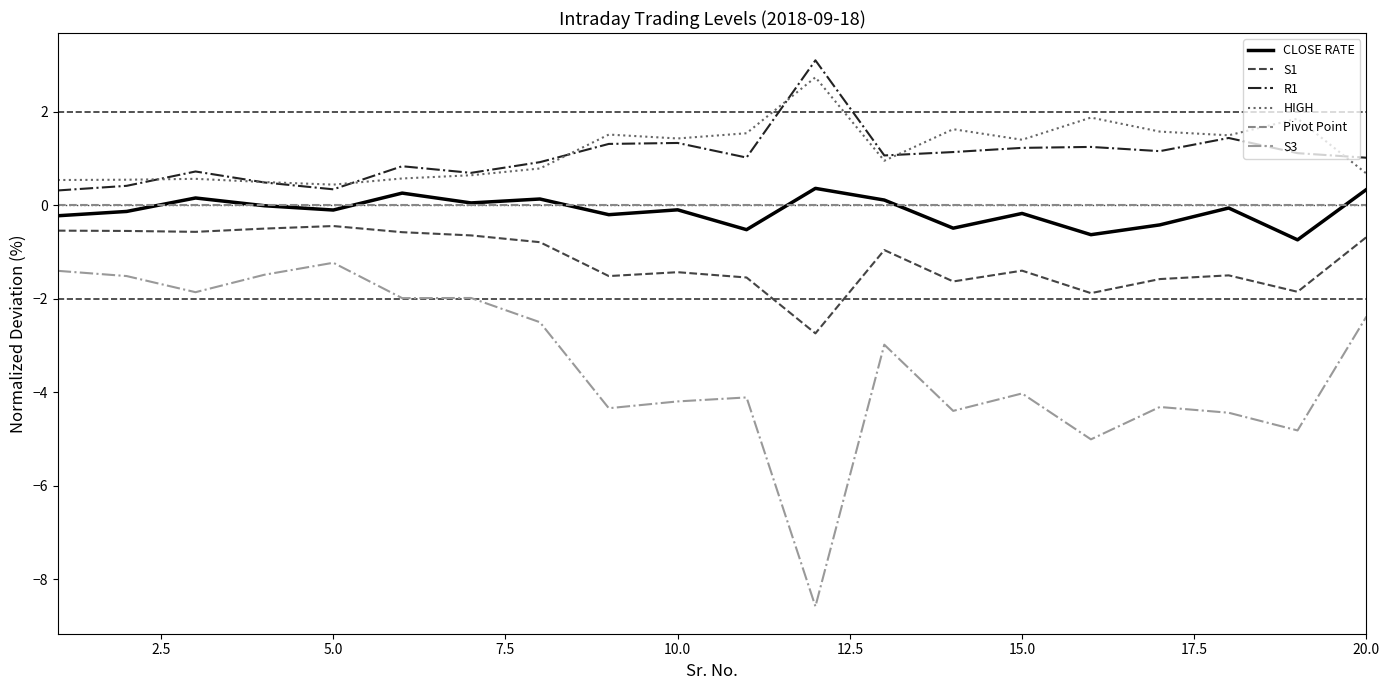

True or false: S3 and HIGH intersect in this chart.

False